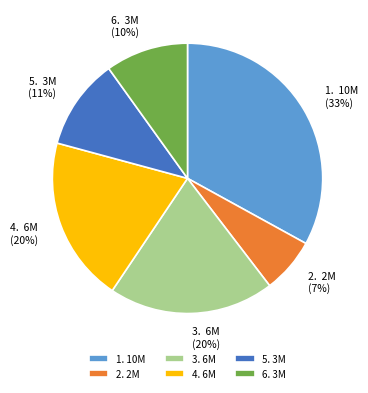

Between 3. 6M and 5. 3M, which is larger?

3. 6M